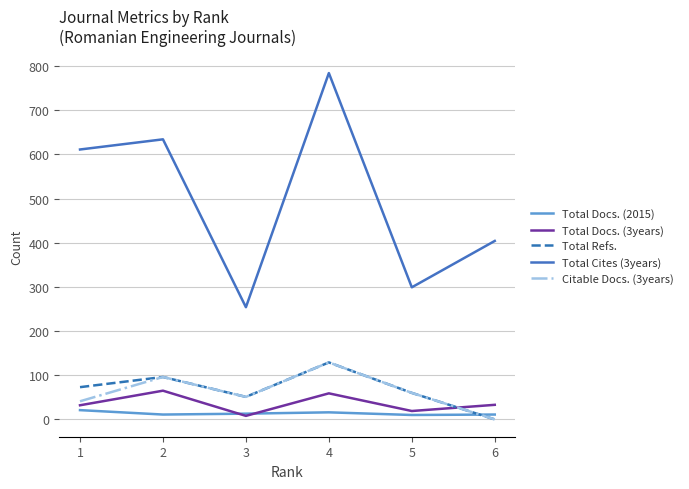

What is the maximum value shown in the chart?

784